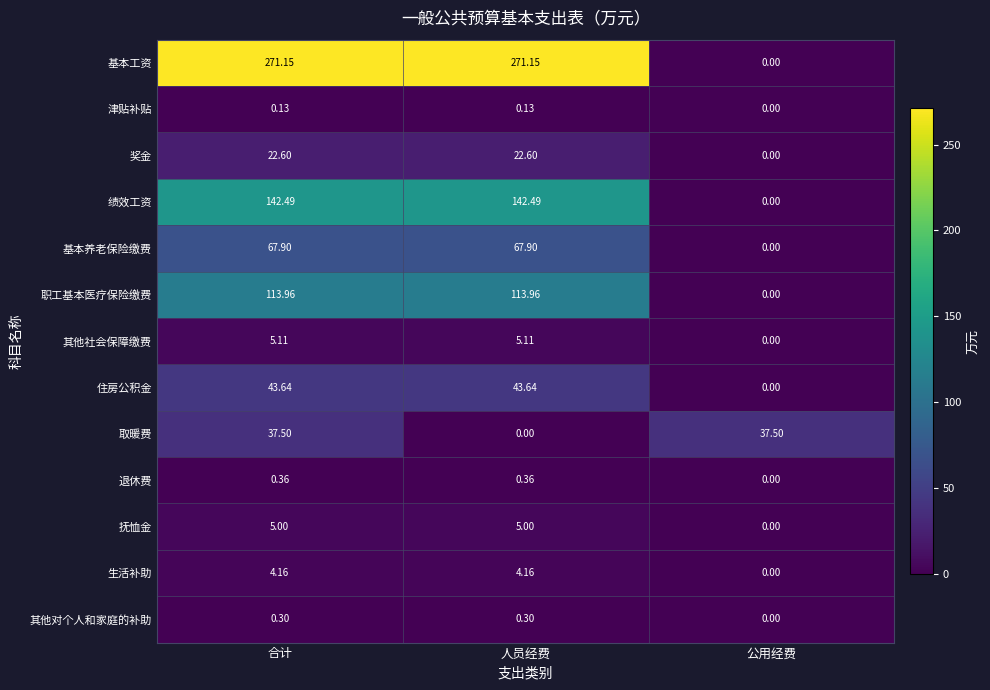

Which series has the widest spread of values?

基本工资